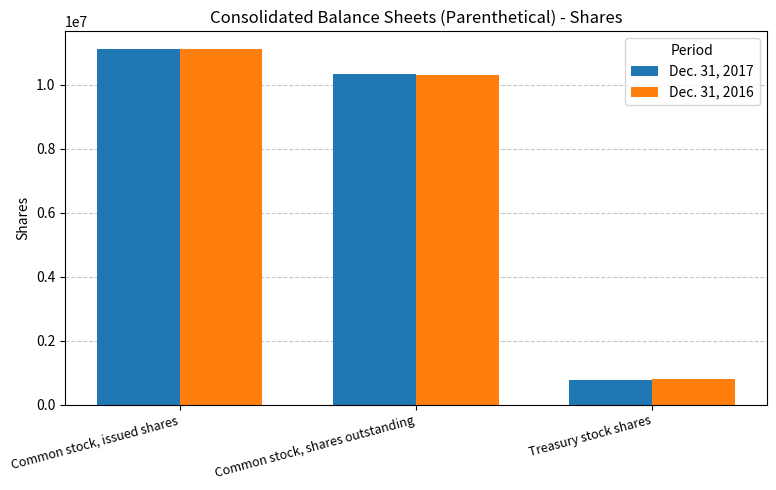

Between Common stock, shares outstanding and Treasury stock shares, which series saw the biggest shift?

Dec. 31, 2017